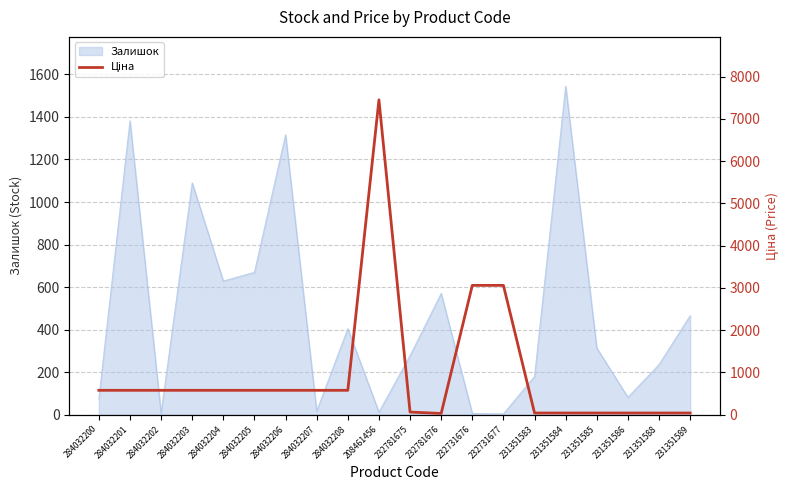

What is the greatest value displayed?

7453.8